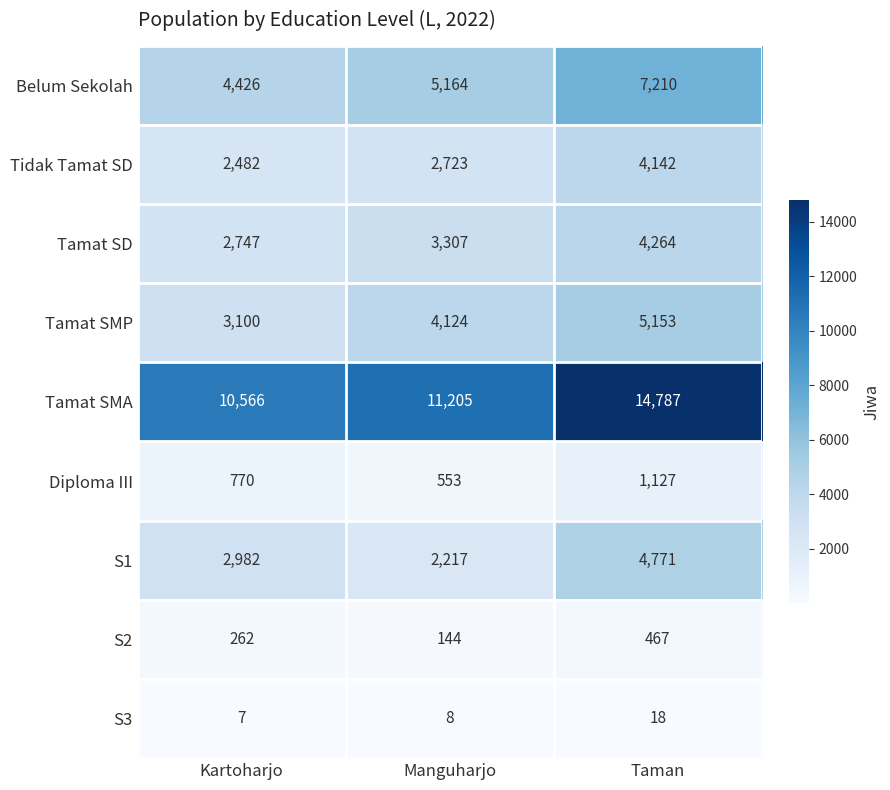

Between Kartoharjo and Taman, which series saw the biggest shift?

Tamat SMA